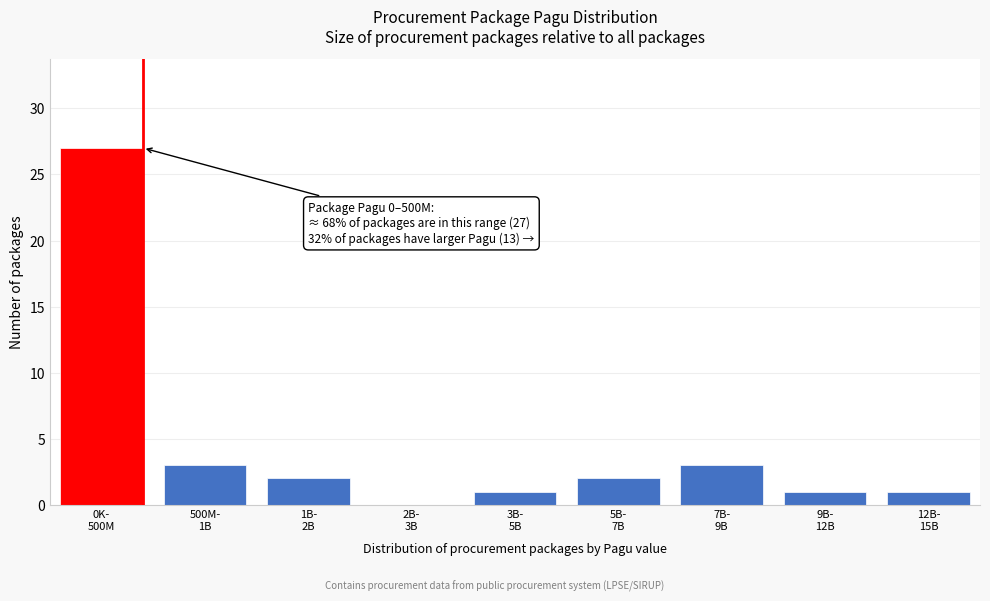

What is the maximum value shown in the chart?

27